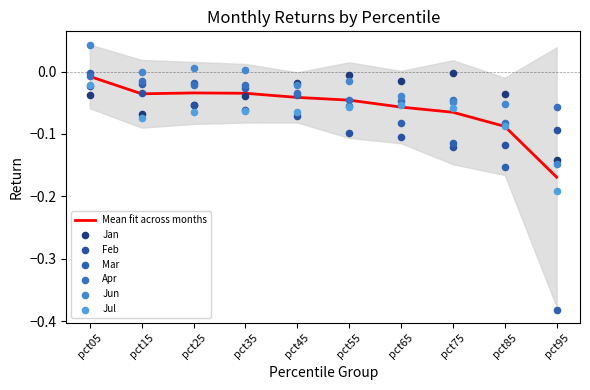

Which series has the largest total across all categories?

Jun